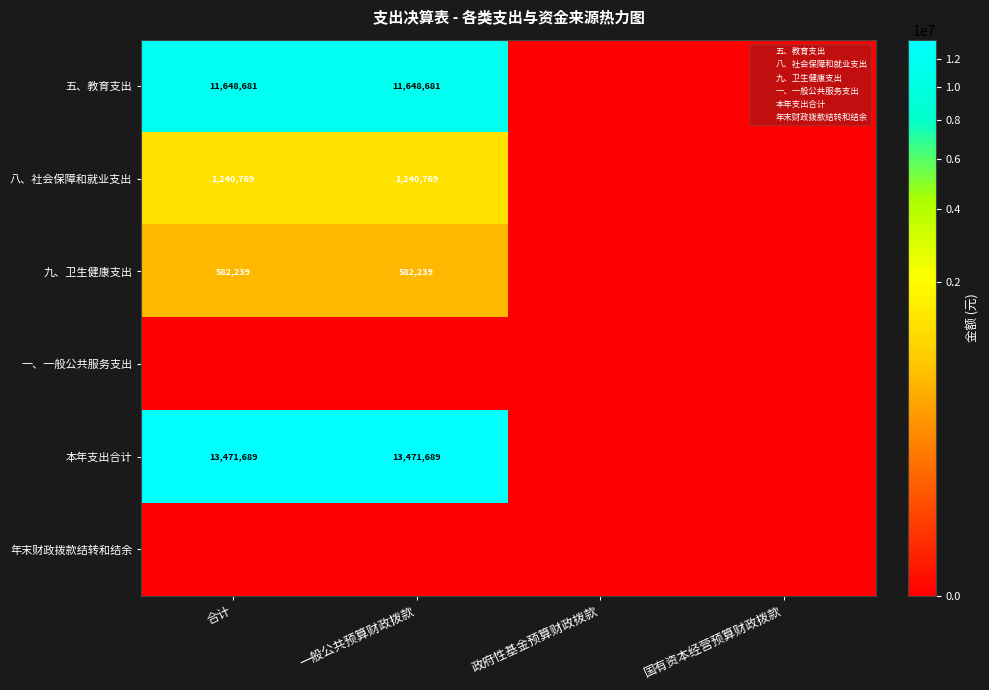

What is the sum of all 九、卫生健康支出 values?

1164477.9